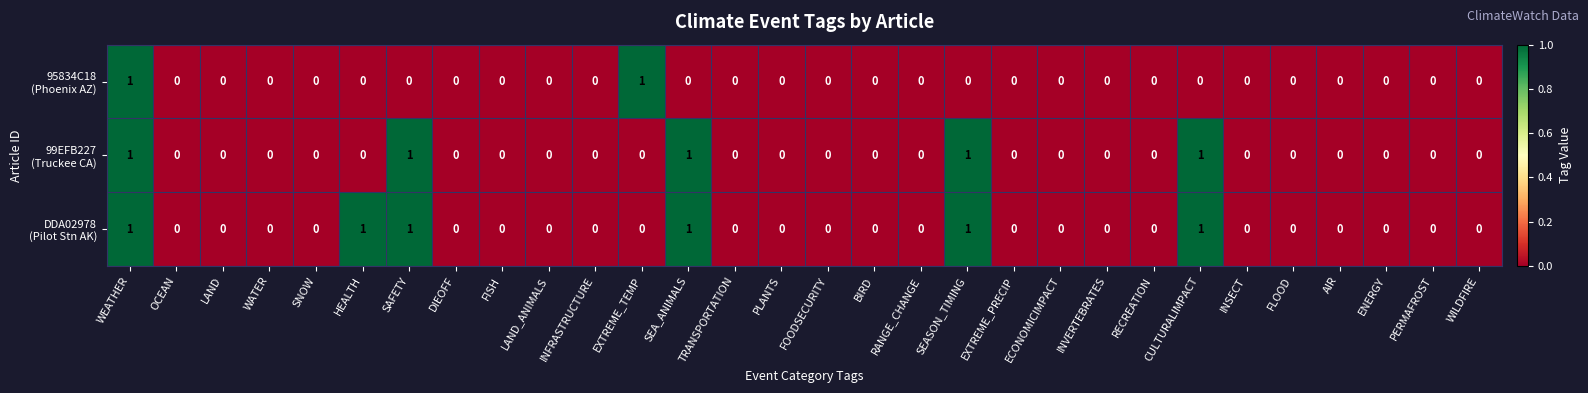

At which category is the sum across all series the highest?

WEATHER